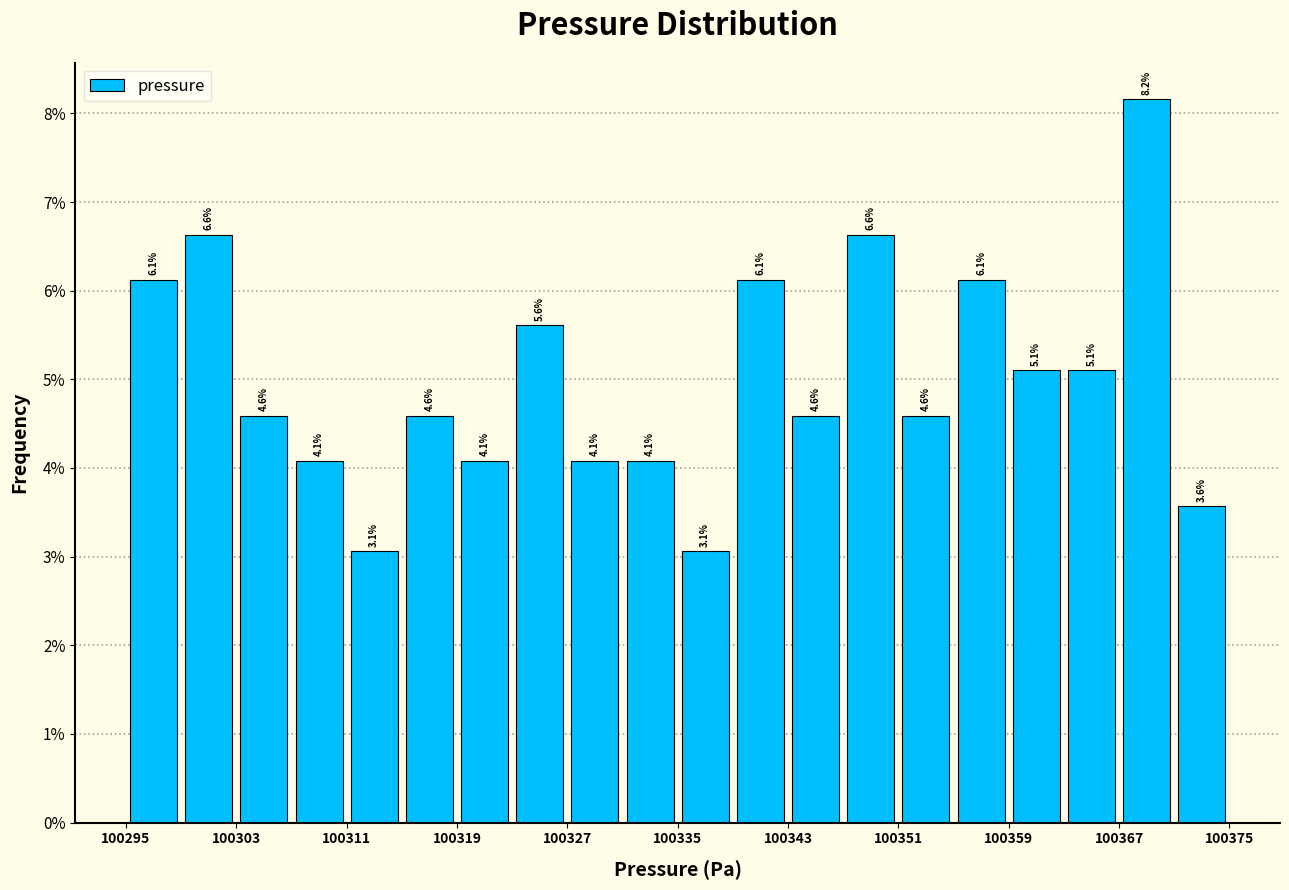

Over which range of the x-axis is the bar tallest?

100367 to 100371